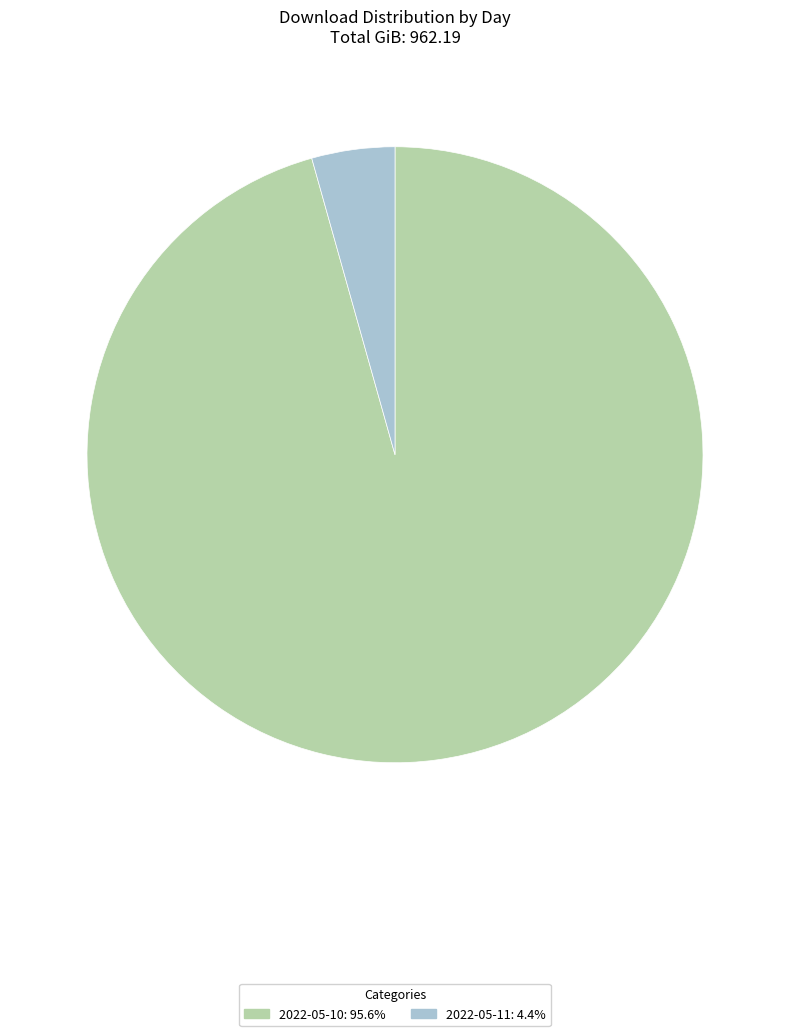

Rank the categories by value from highest to lowest.

2022-05-10, 2022-05-11